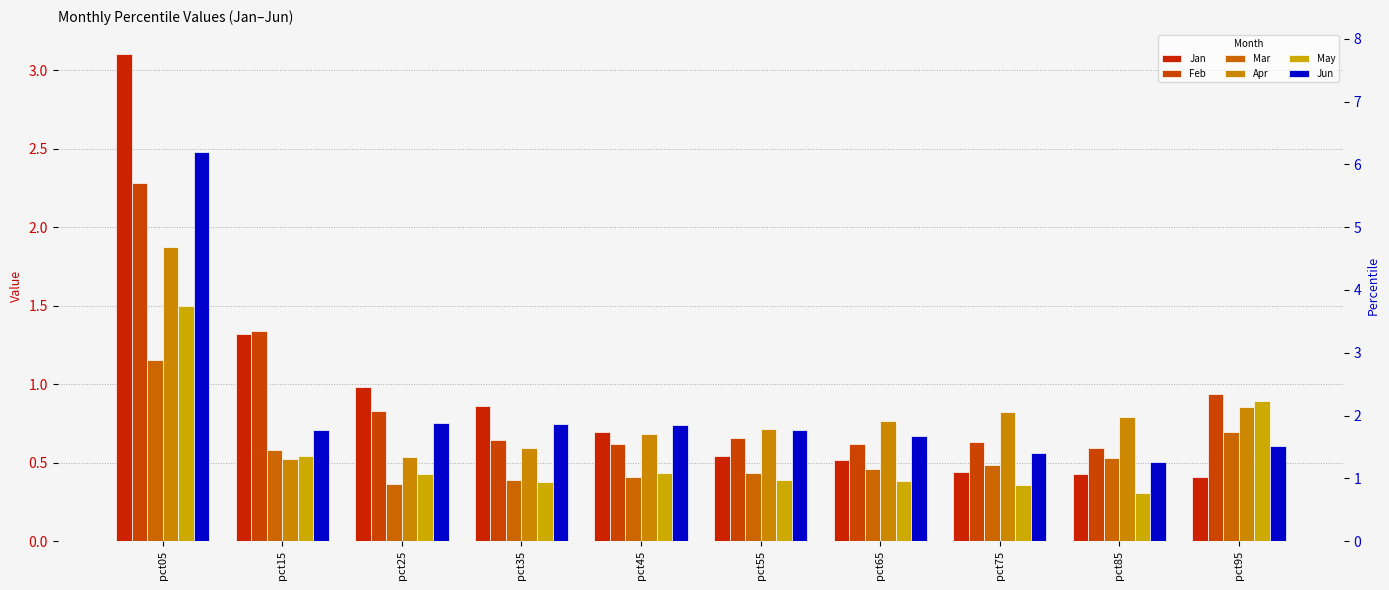

At how many categories does at least one series exceed 0?

10